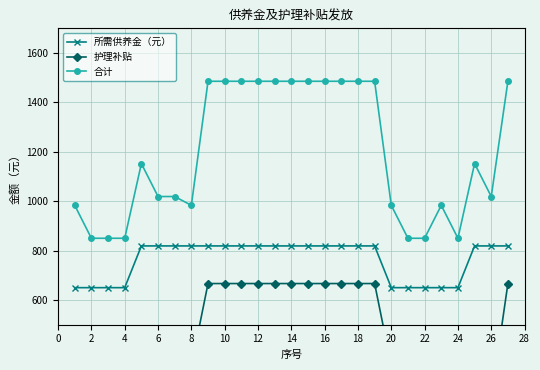

The value of 合计 at 10 is 835.2. True or false?

False